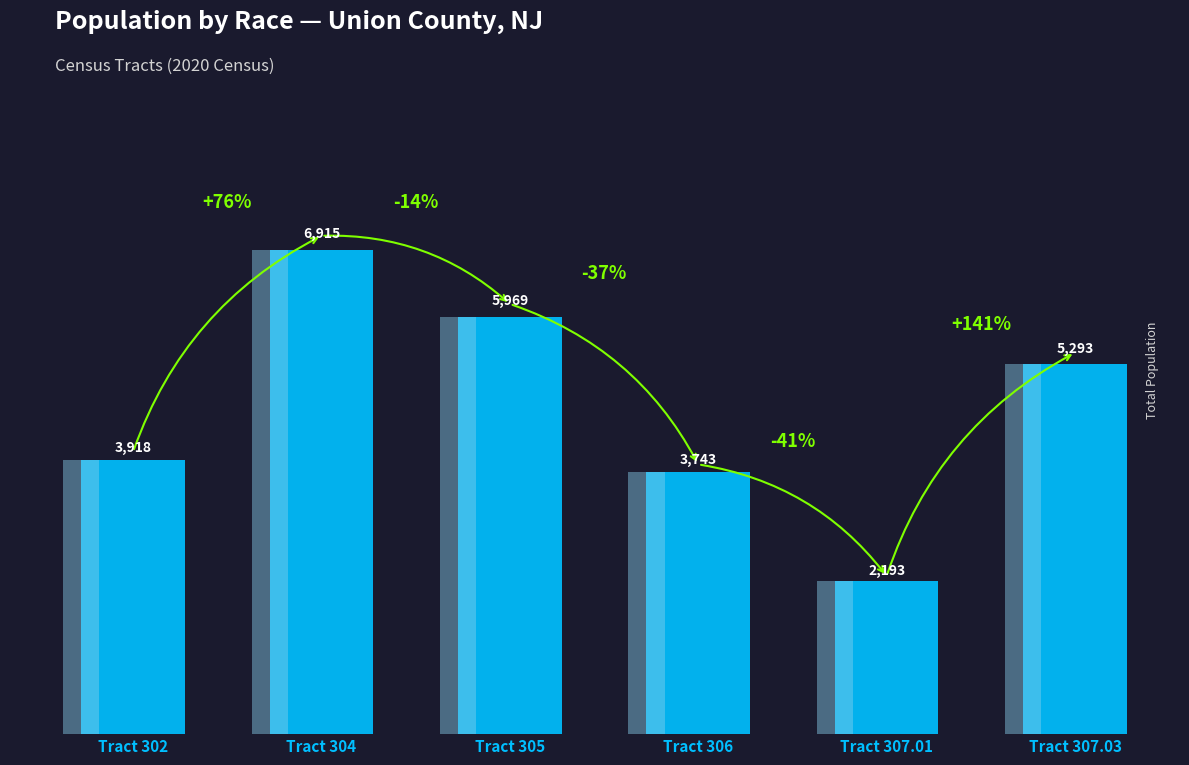

The value at Tract 304 is 6915. True or false?

True